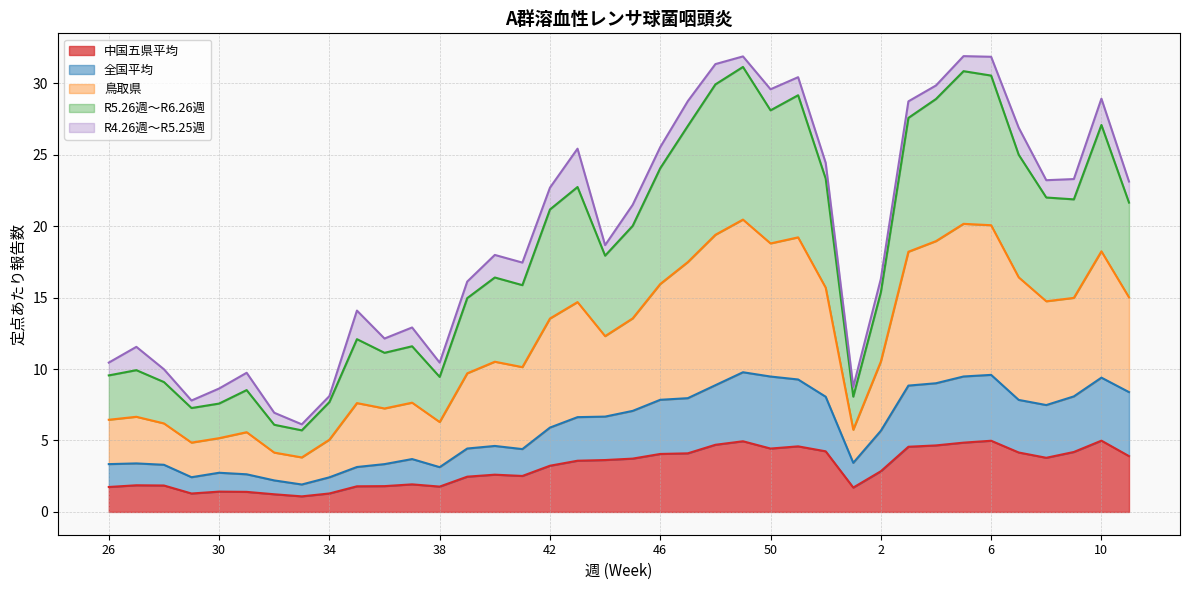

What is the difference between the maximum and second lowest values in the 中国五県平均 series?

3.8